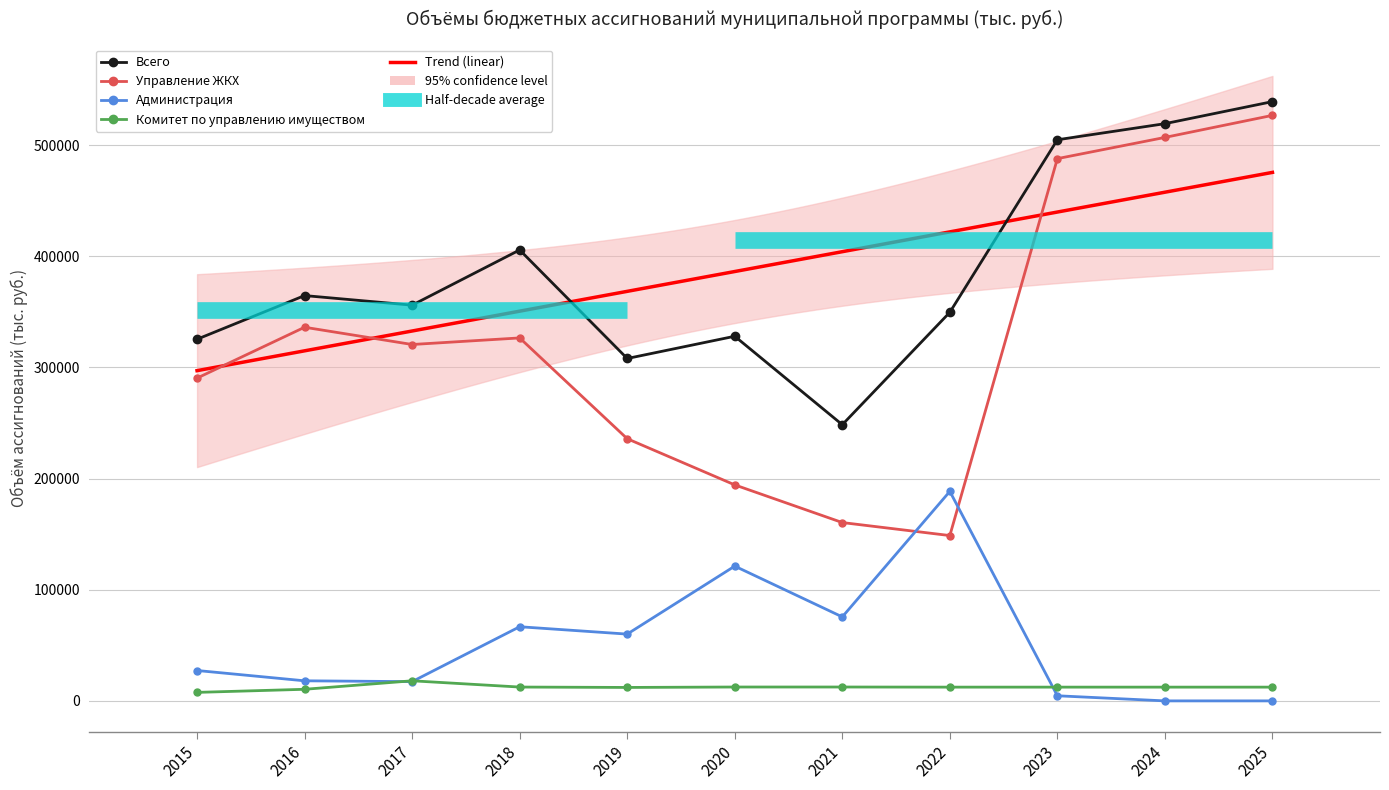

How many values in the Всего series exceed 356065?

6